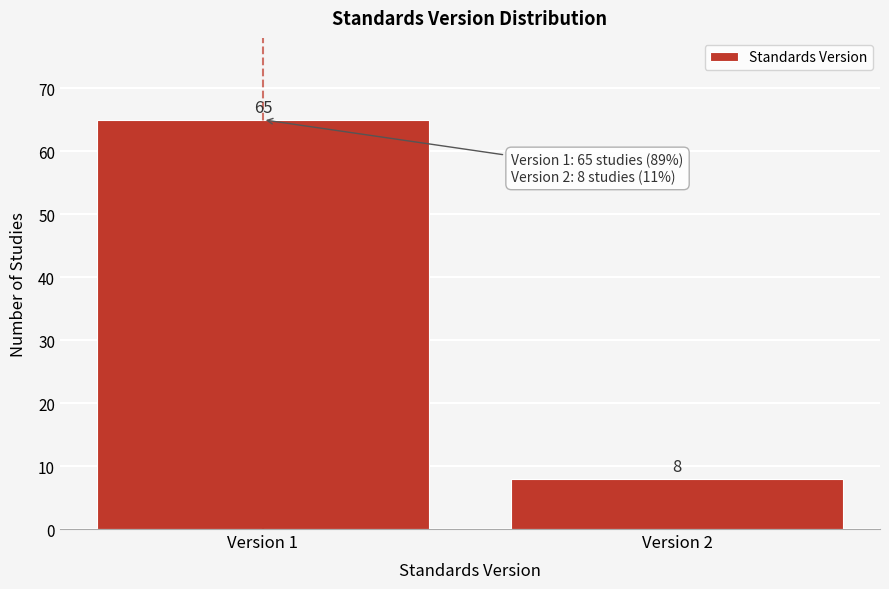

Reading left to right, list all the values displayed in this chart.

65	8